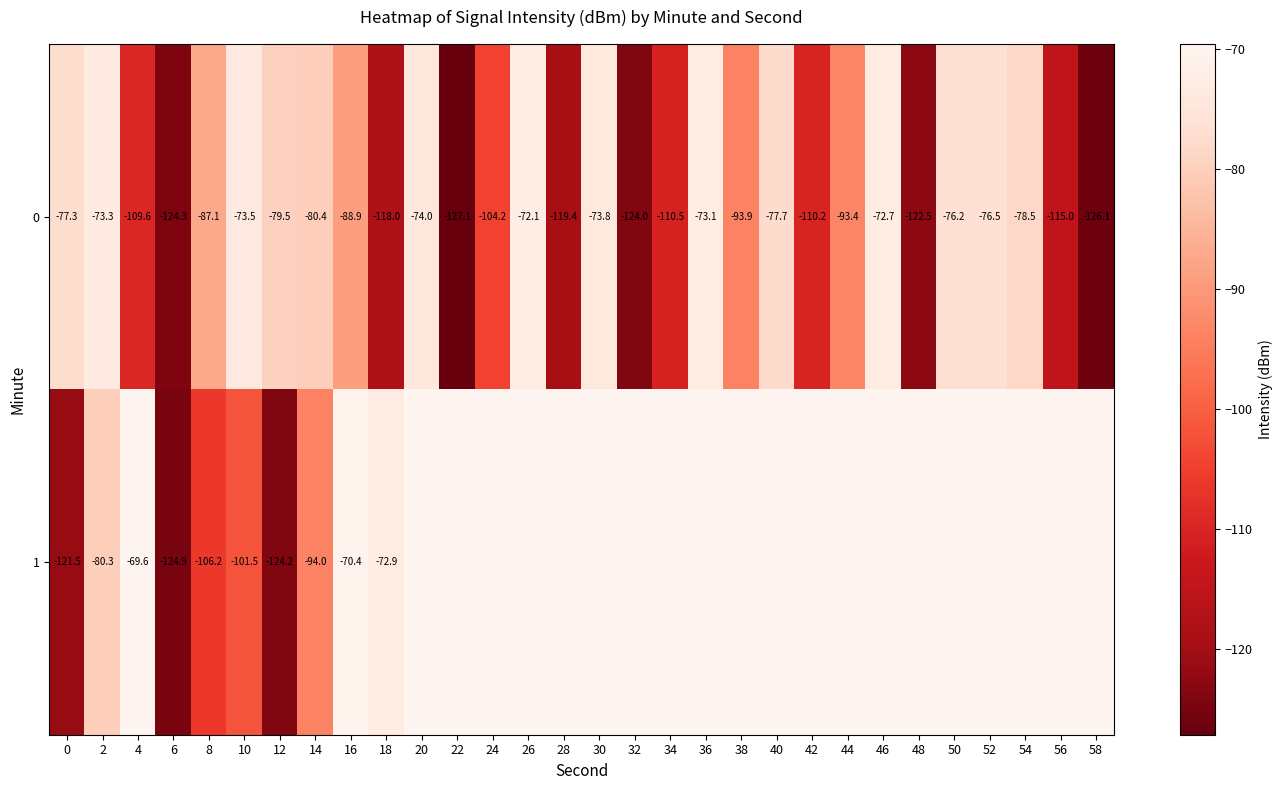

What is the sum of all row_0 values?

-2832.8